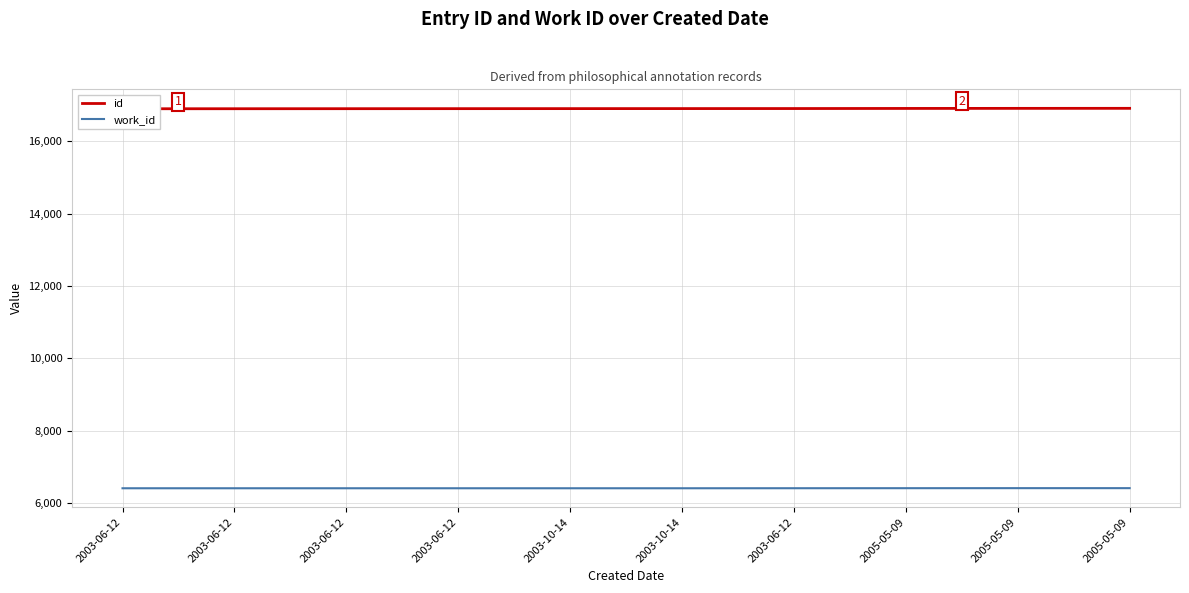

True or false: work_id and id cross at least once.

False